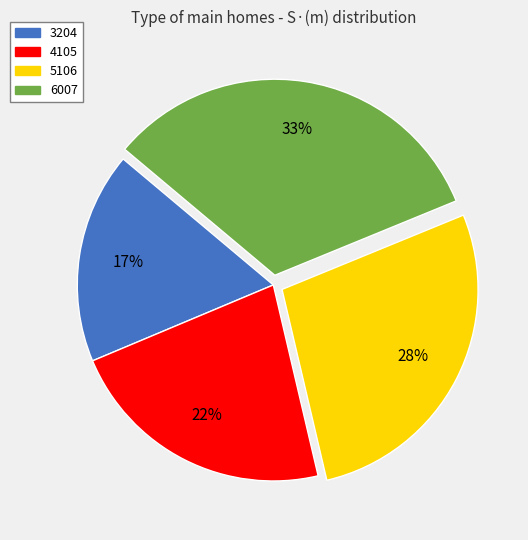

Between 5106 and 4105, which is larger?

5106